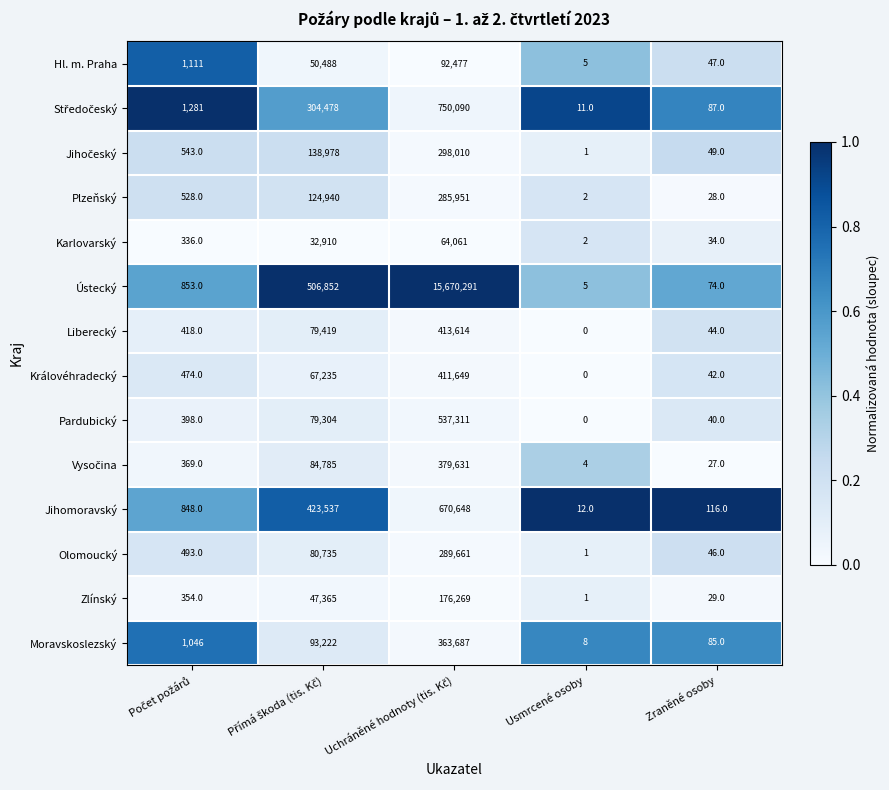

True or false: Karlovarský has a value of 34 at Zraněné osoby.

True